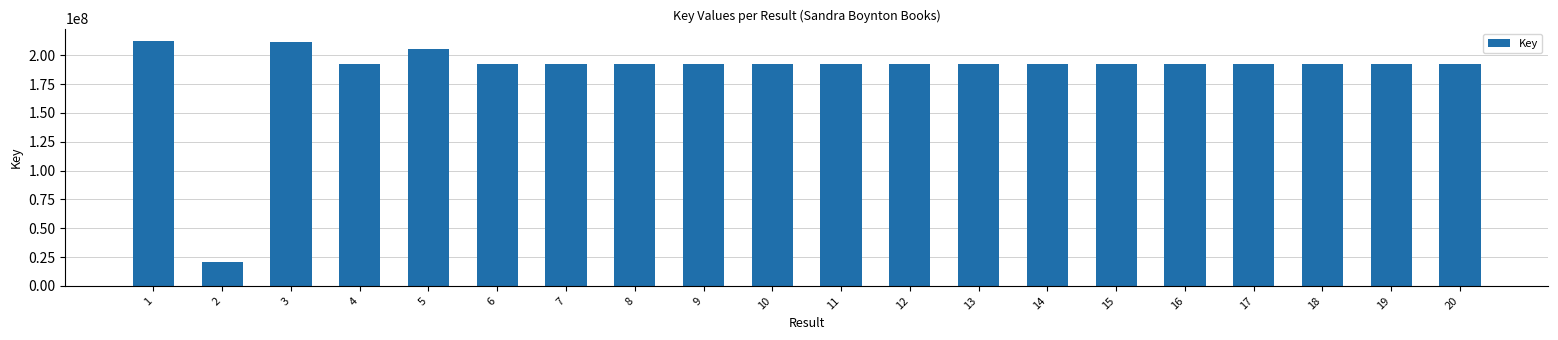

The chart shows a value of 288834253 at 6. True or false?

False